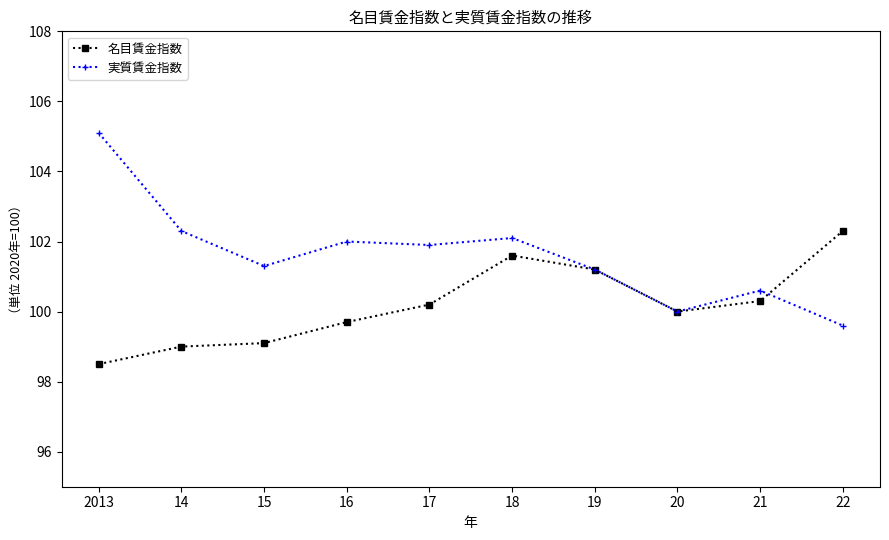

What is the label of the 5th point from the right?

18